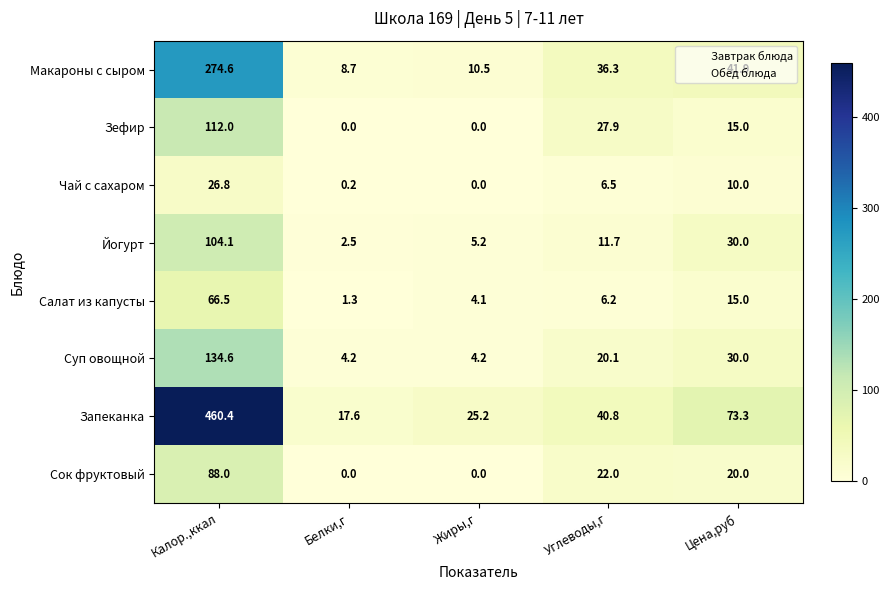

How many distinct data groups are displayed?

8